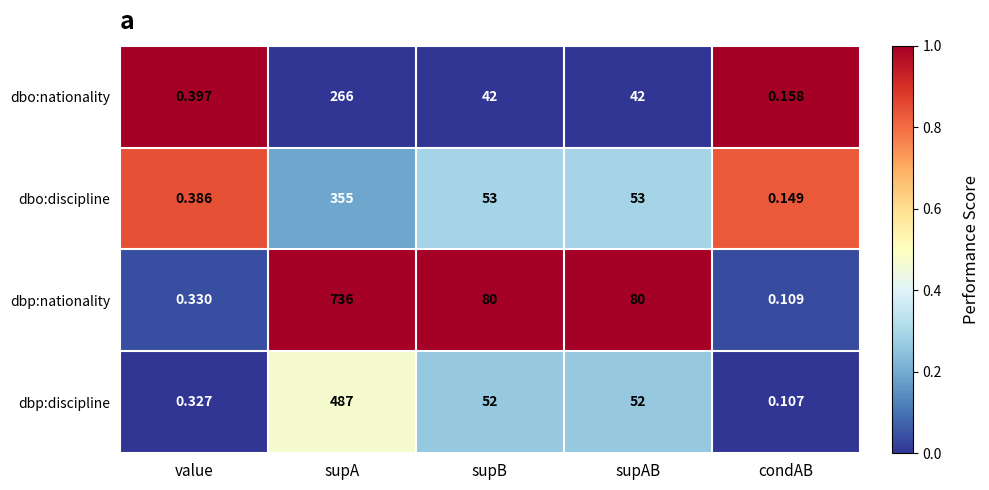

At which category does the chart reach its peak across all series?

supA